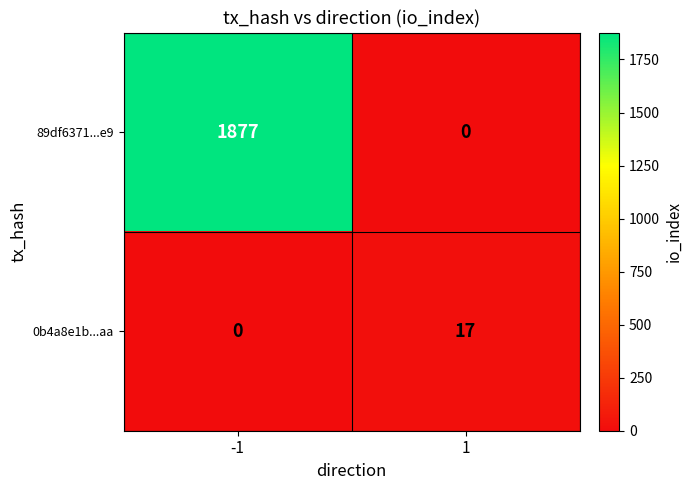

The 0b4a8e1b...aa series shows -10 at -1. True or false?

False